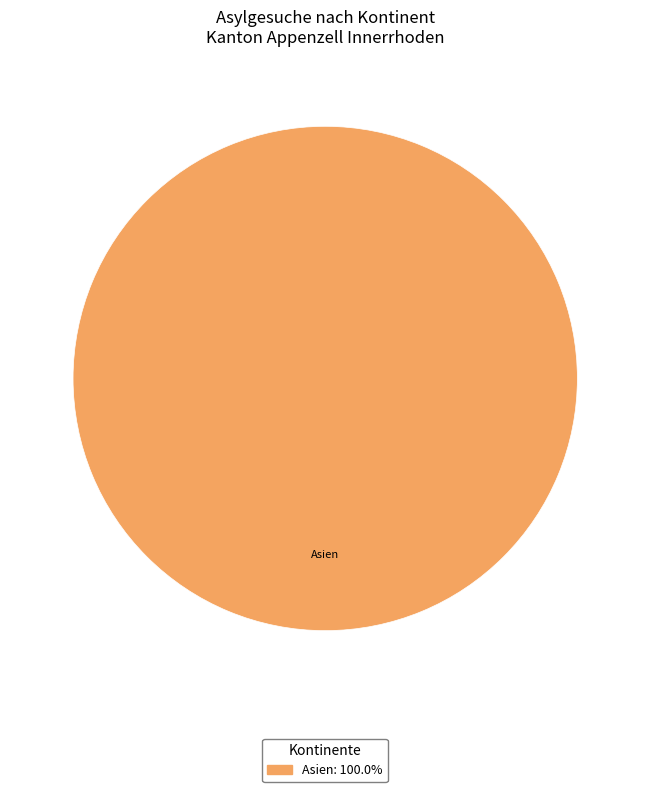

How many slices are in this pie chart?

1